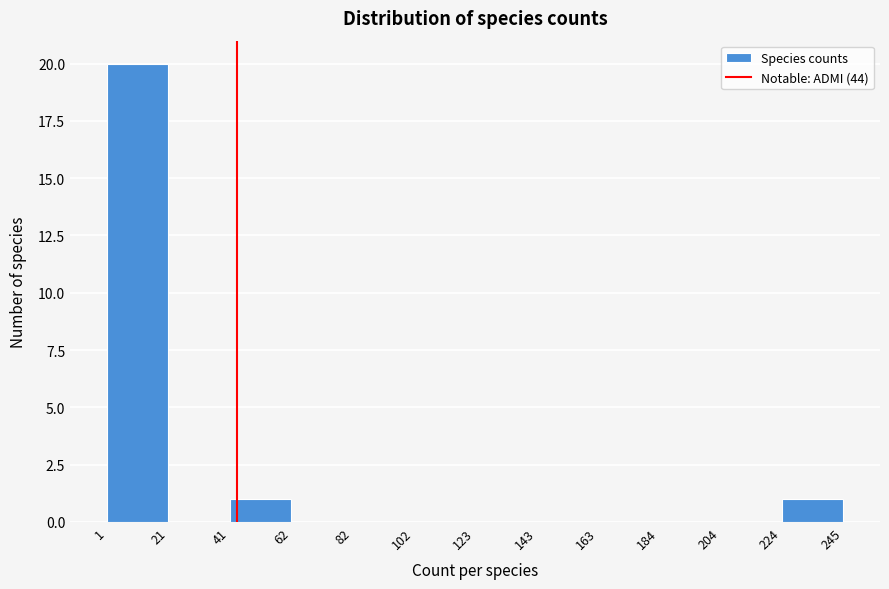

Reading left to right, transcribe this chart: for each bar, give the range it covers on the x-axis and its height. The values are not printed on the chart, so give them approximately, as read against the axis.

1 to 21: 20
21 to 41: 0
41 to 62: 1
62 to 82: 0
82 to 102: 0
102 to 123: 0
123 to 143: 0
143 to 163: 0
163 to 184: 0
184 to 204: 0
204 to 224: 0
224 to 245: 1